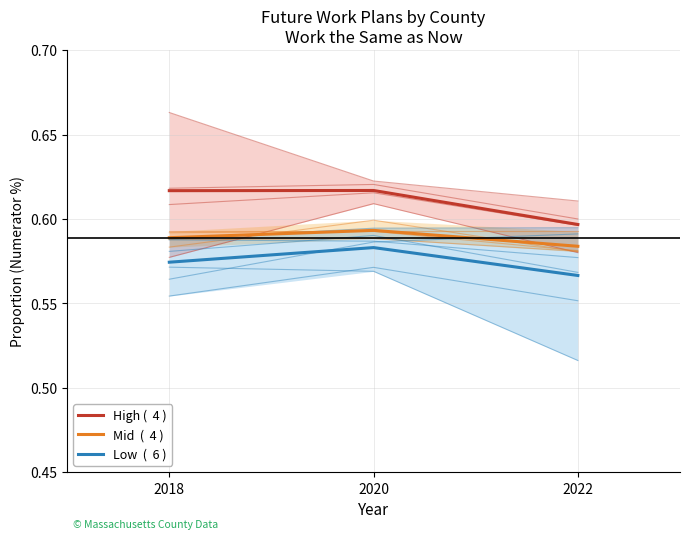

Reading left to right, list all the values displayed in this chart.

High (  4 ): 2018=0.6	2020=0.6	2022=0.6
Mid  (  4 ): 2018=0.6	2020=0.6	2022=0.6
Low  (  6 ): 2018=0.6	2020=0.6	2022=0.6